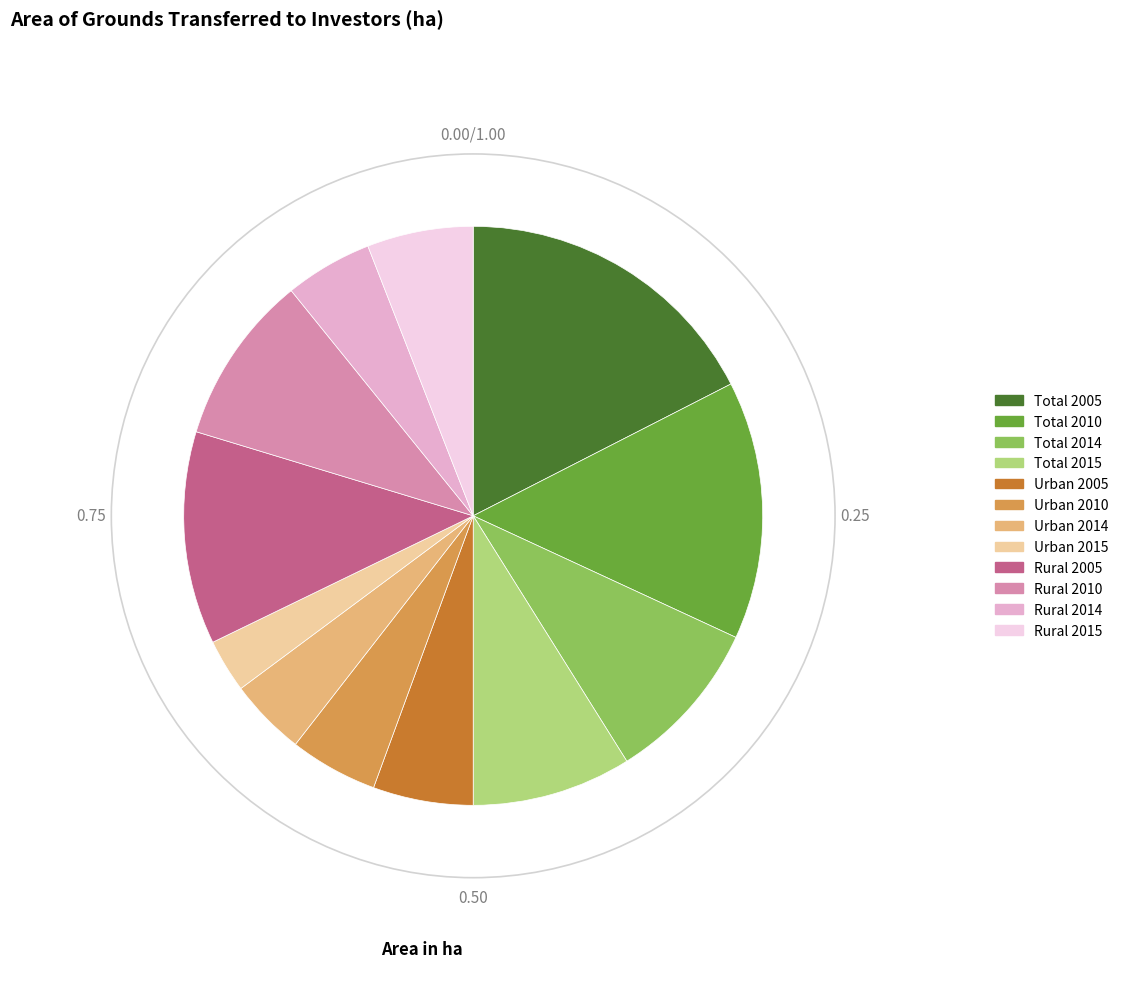

What is the ratio of the value at Rural 2005 to the value at Rural 2010?

1.3